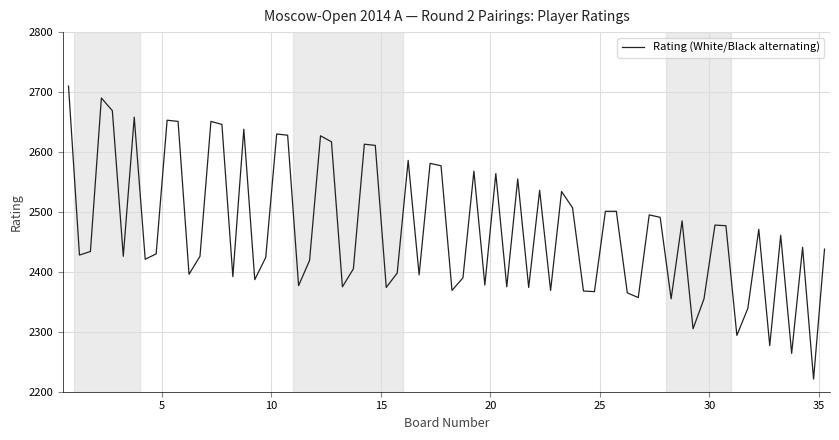

What is the minimum value shown in the chart?

2221